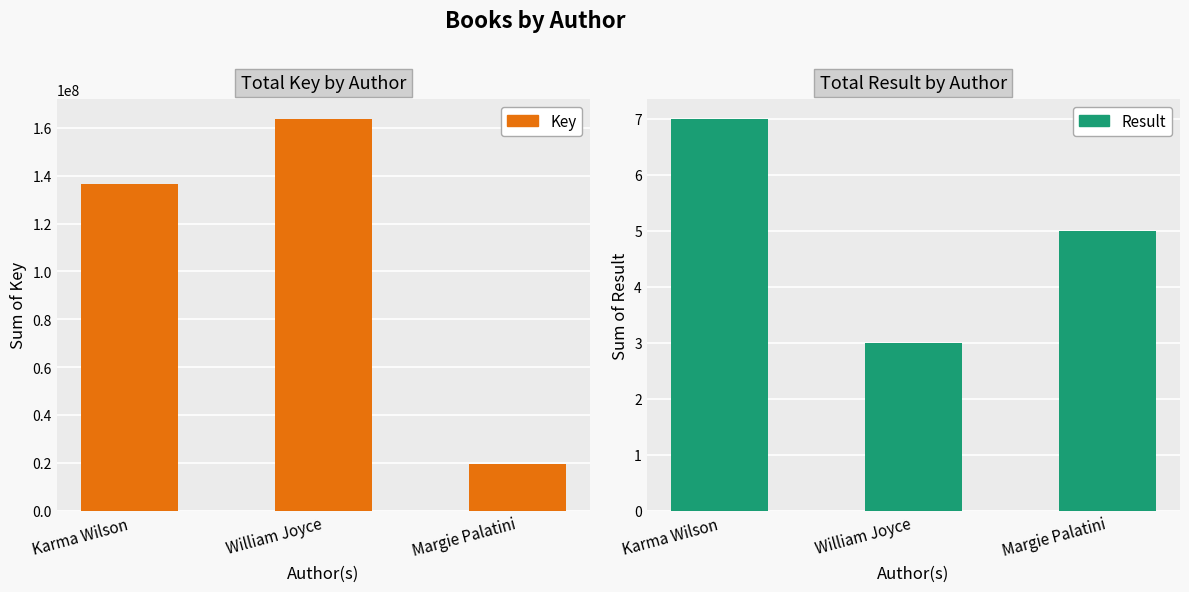

What are all the series names shown in the legend?

Key, Result